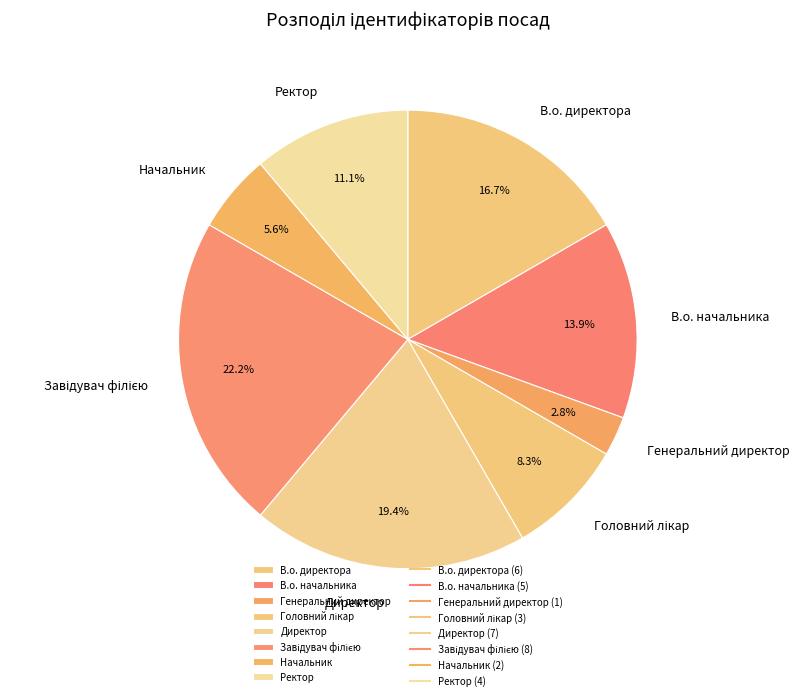

Which slice is the smallest?

Генеральний директор